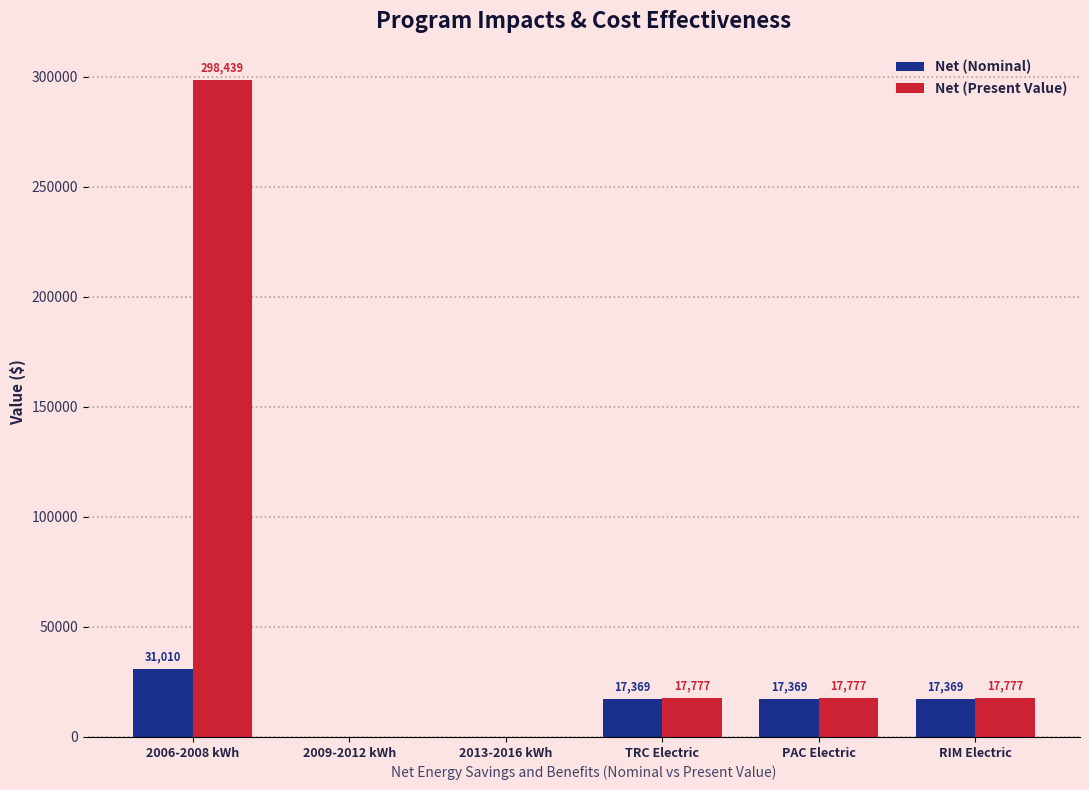

Where does the Net (Nominal) series first go above 17369?

2006-2008 kWh